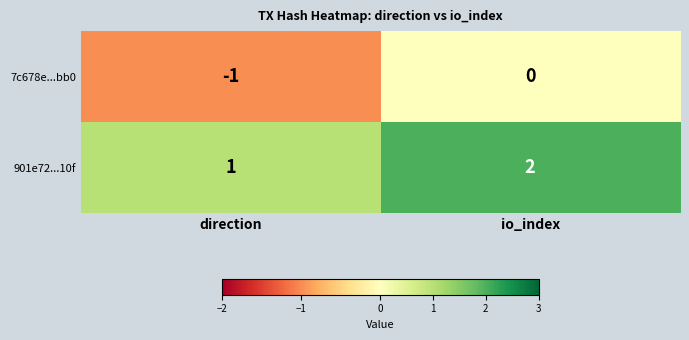

At which label is 901e72...10f closest to 1?

direction